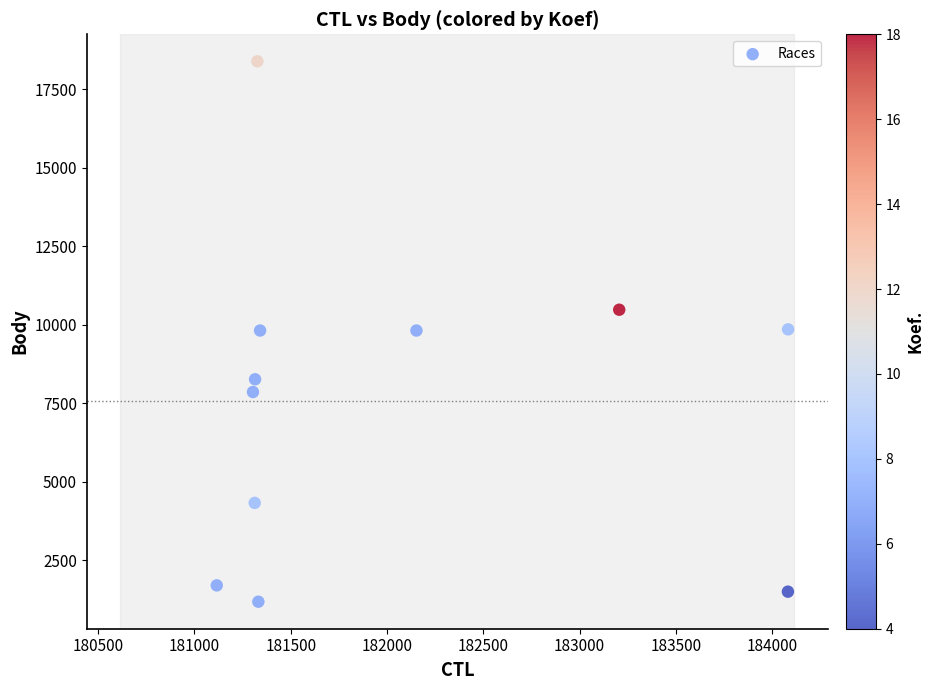

What is the range of Y values (max minus min)?

17212